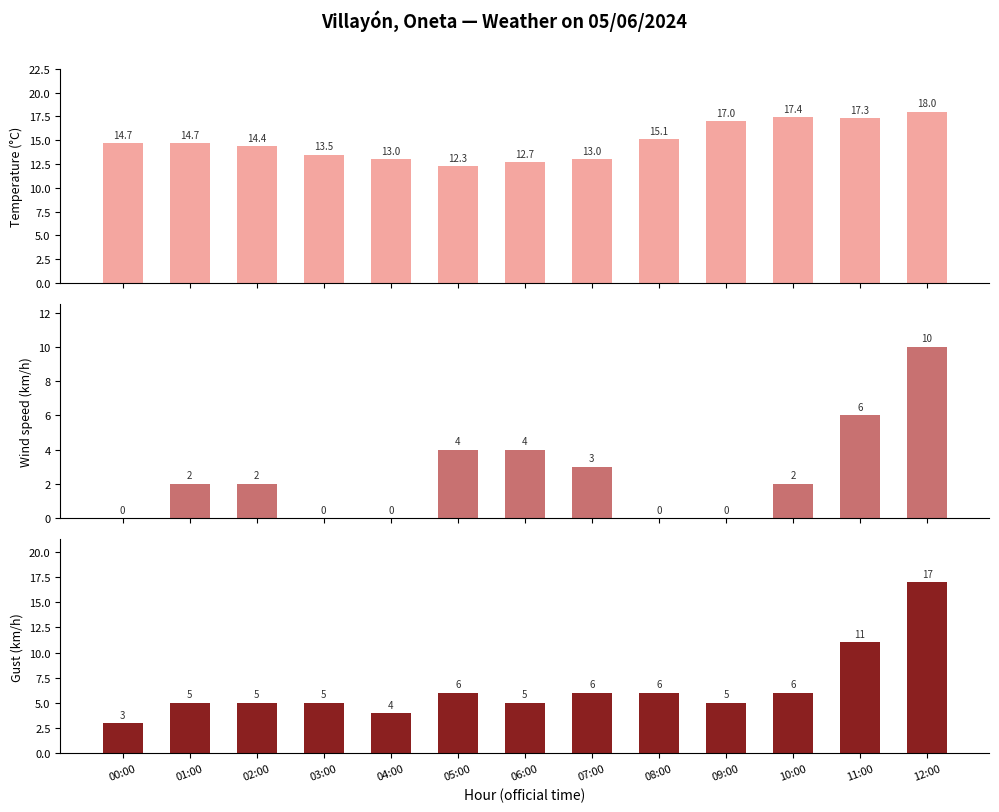

Reading left to right, list all the values displayed in this chart.

Temperature (C): 00:00=14.7	01:00=14.7	02:00=14.4	03:00=13.5	04:00=13.0	05:00=12.3	06:00=12.7	07:00=13.0	08:00=15.1	09:00=17.0	10:00=17.4	11:00=17.3	12:00=18.0
Wind speed (km/h): 00:00=0.0	01:00=2.0	02:00=2.0	03:00=0.0	04:00=0.0	05:00=4.0	06:00=4.0	07:00=3.0	08:00=0.0	09:00=0.0	10:00=2.0	11:00=6.0	12:00=10.0
Gust (km/h): 00:00=3.0	01:00=5.0	02:00=5.0	03:00=5.0	04:00=4.0	05:00=6.0	06:00=5.0	07:00=6.0	08:00=6.0	09:00=5.0	10:00=6.0	11:00=11.0	12:00=17.0